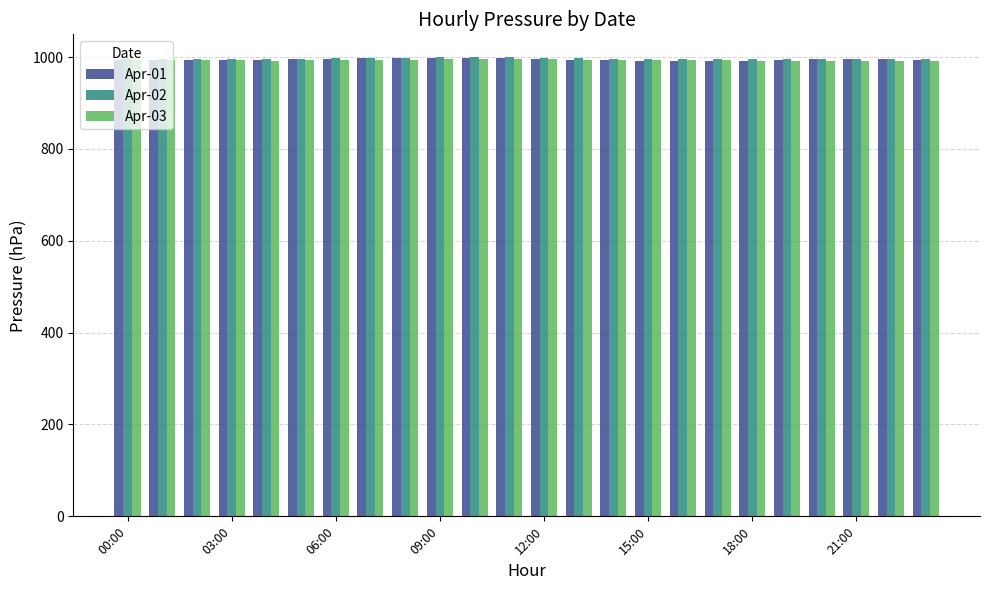

Which series has the widest spread of values?

Apr-01